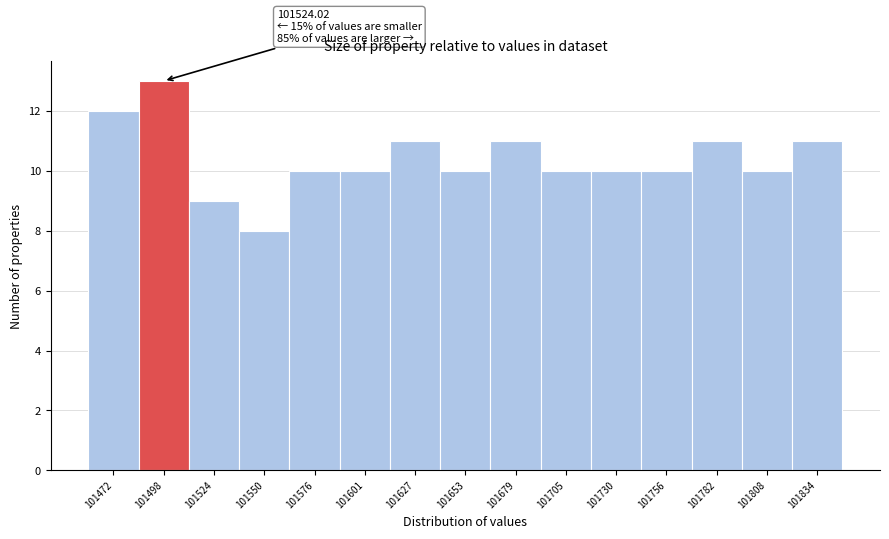

Reading left to right, list all the values displayed in this chart.

101472=12	101498=13	101524=9	101550=8	101576=10	101601=10	101627=11	101653=10	101679=11	101705=10	101730=10	101756=10	101782=11	101808=10	101834=11